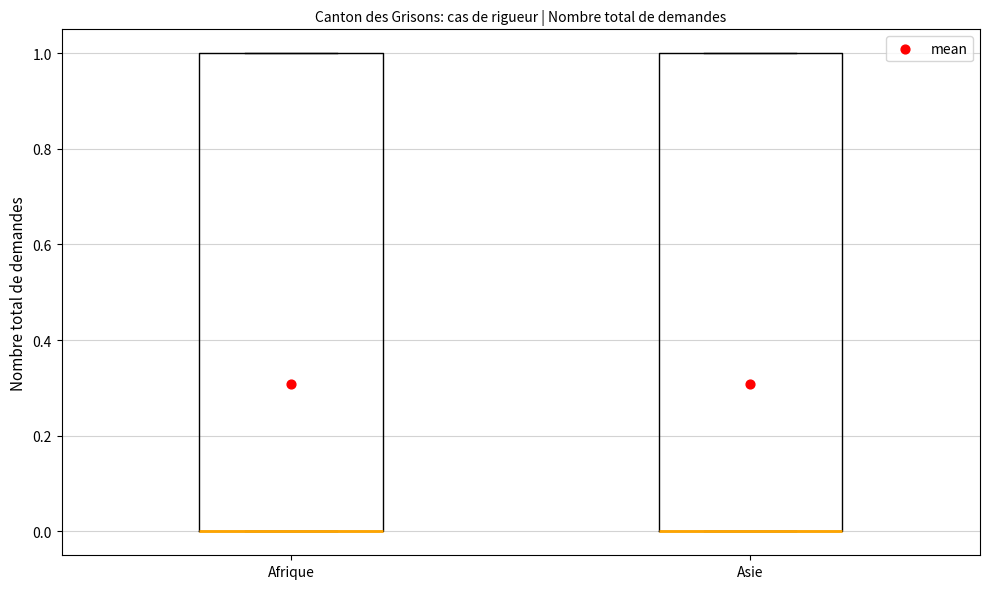

Where is the upper edge of the box for Afrique on the y-axis? The values are not printed on the chart, so give them approximately, as read against the axis.

1